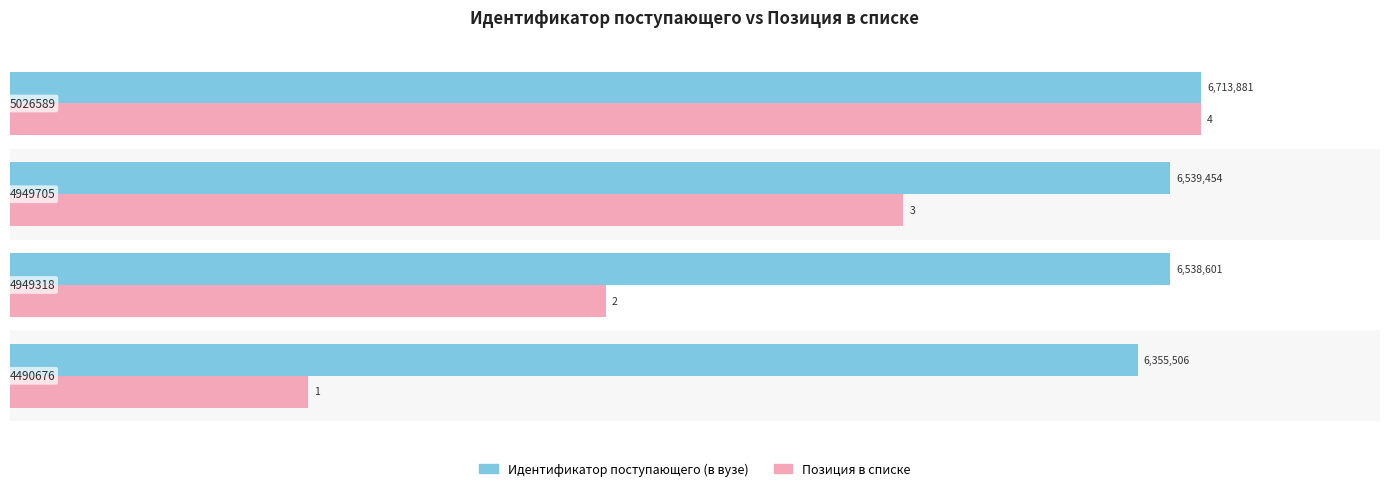

What are all the series names shown in the legend?

Идентификатор поступающего (в вузе), Позиция в списке